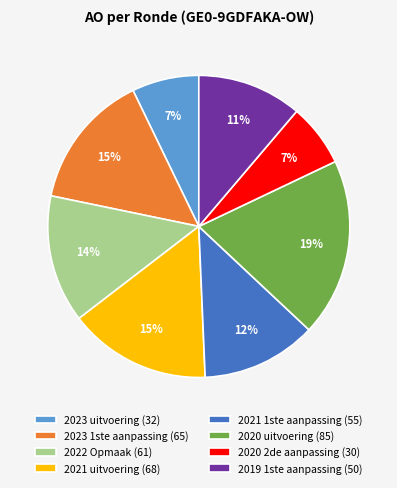

Does 2019 1ste aanpassing represent more than half of the total?

No